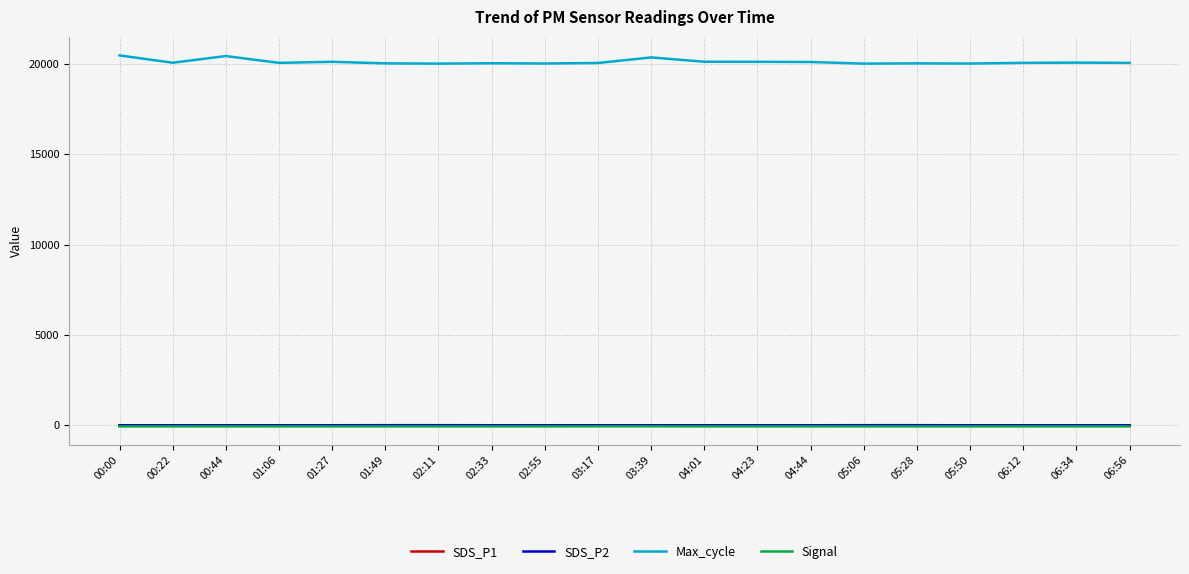

True or false: Max_cycle has a value of 32598.9 at 00:00.

False